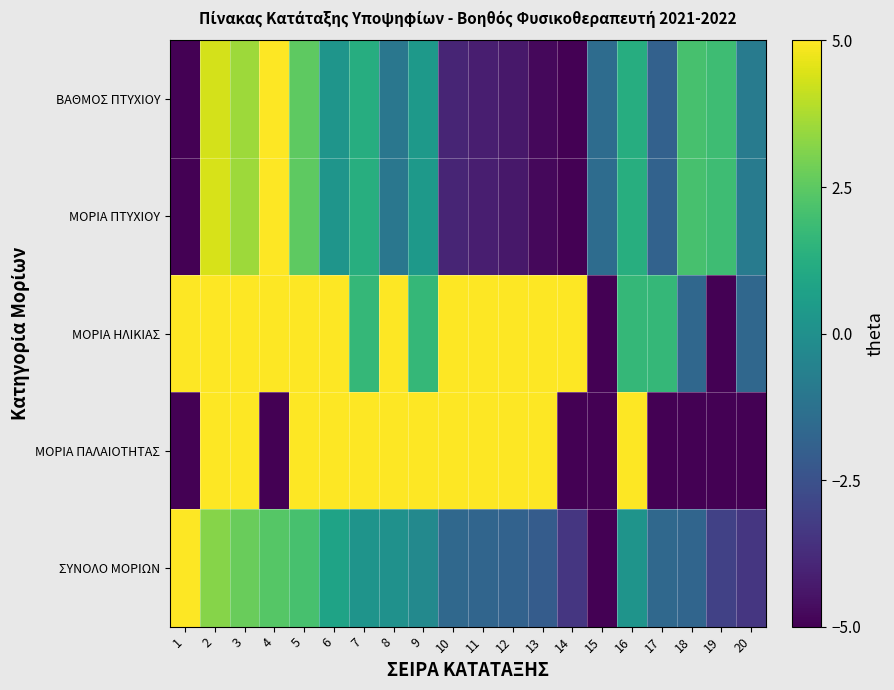

At 18, list the series in order from smallest to largest.

ΜΟΡΙΑ ΠΑΛΑΙΟΤΗΤΑΣ, ΣΥΝΟΛΟ ΜΟΡΙΩΝ, ΜΟΡΙΑ ΗΛΙΚΙΑΣ, ΒΑΘΜΟΣ ΠΤΥΧΙΟΥ, ΜΟΡΙΑ ΠΤΥΧΙΟΥ